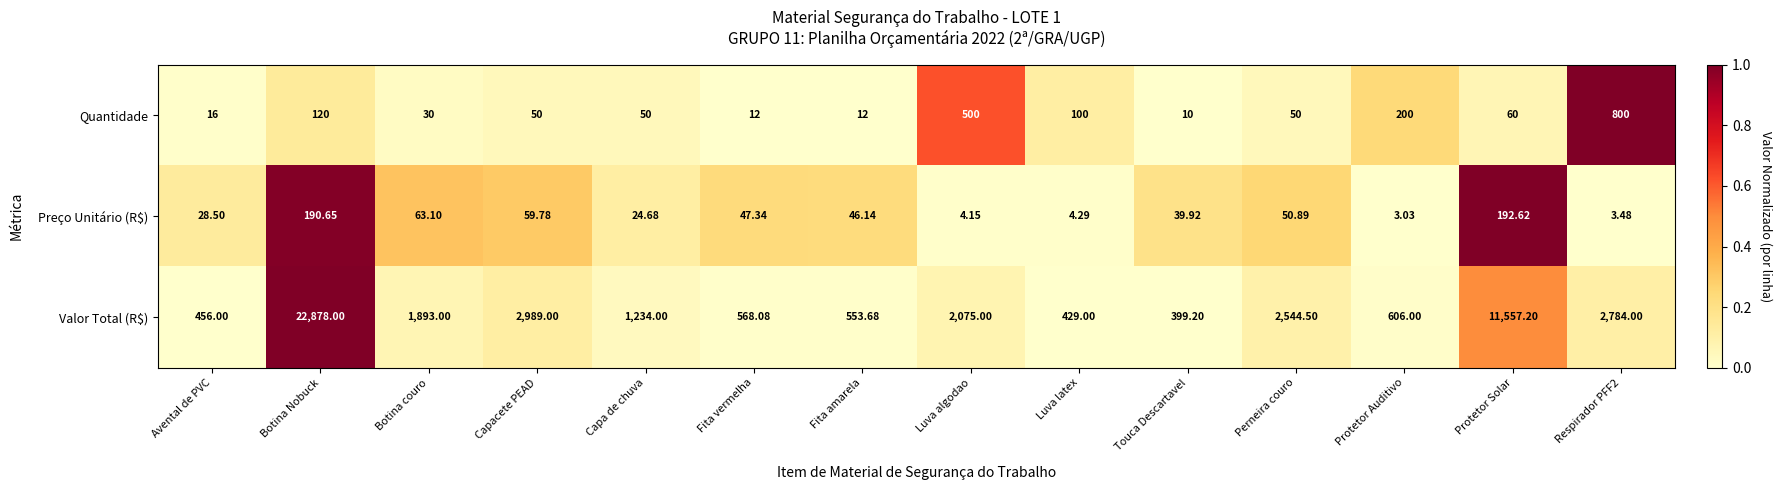

Where does the Quantidade series first go above 50?

Botina Nobuck